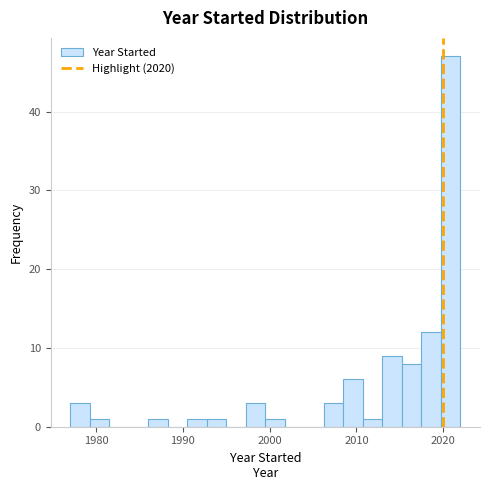

Read against the x-axis, roughly where is the centre of the tallest bar?

2021